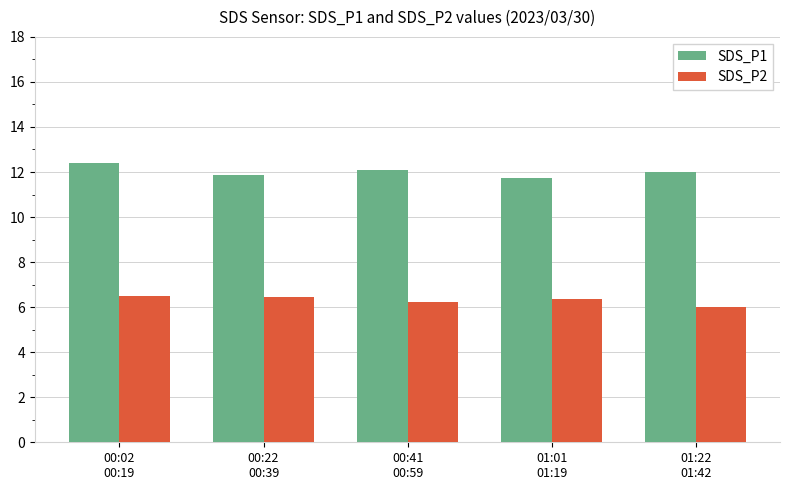

At which label does SDS_P2 reach its minimum?

01:22
01:42